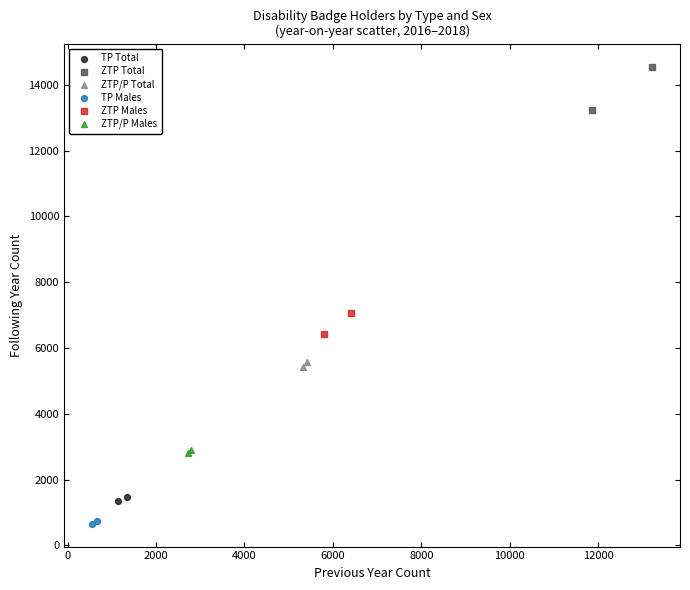

Which series reaches the minimum Y coordinate?

TP Males